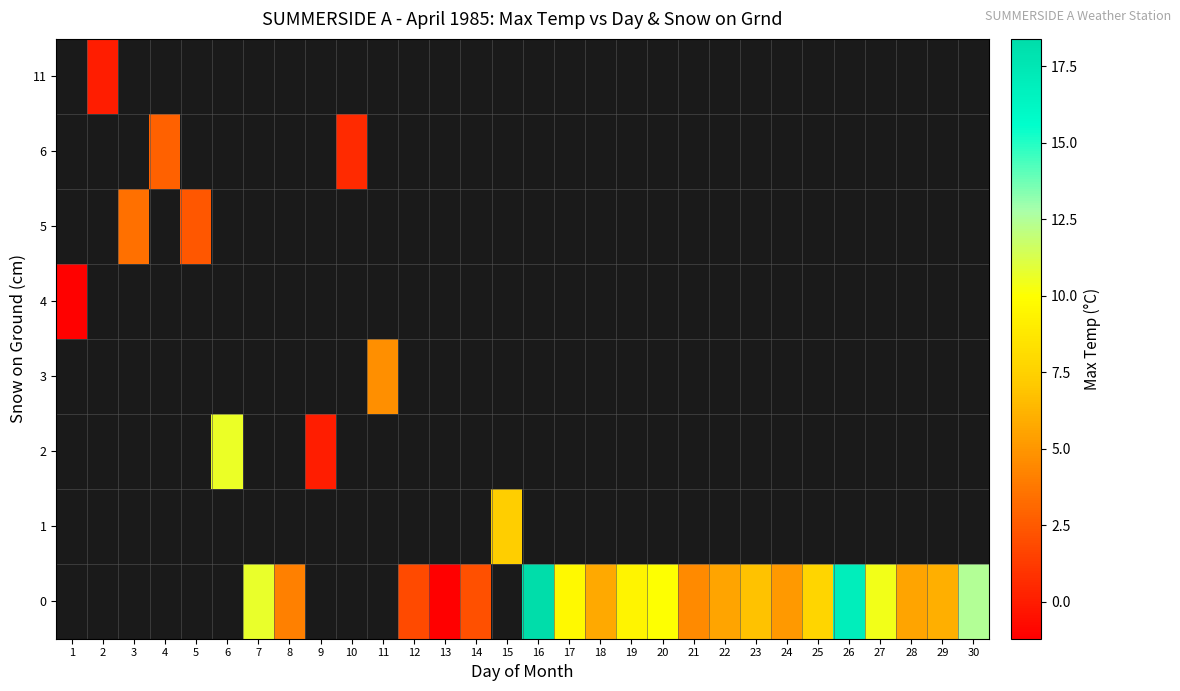

How many positive values does the row_6 series have?

1